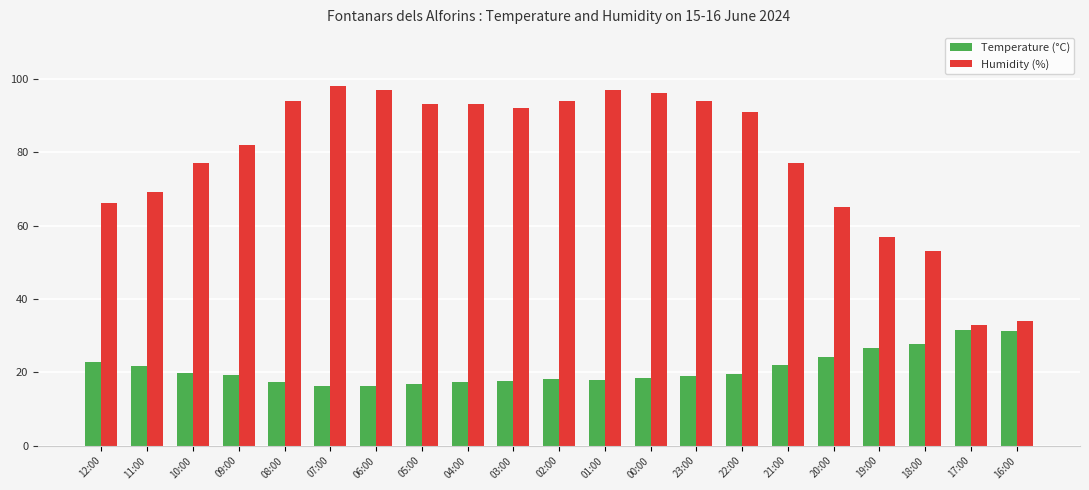

How many groups of bars are there?

21